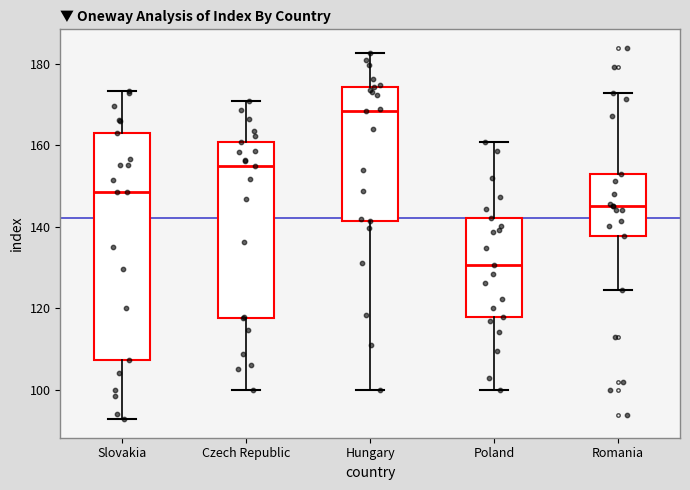

Reading left to right, transcribe this box plot: for each box, give where its median line is, the range the box spans, and where its two whiskers end, as read against the y-axis. The values are not printed on the chart, so give them approximately, as read against the axis.

Slovakia: median 148, box 108 to 164, whiskers 92 to 174
Czech Republic: median 154, box 118 to 160, whiskers 100 to 170
Hungary: median 168, box 142 to 174, whiskers 100 to 182
Poland: median 130, box 118 to 142, whiskers 100 to 160
Romania: median 146, box 138 to 154, whiskers 124 to 172